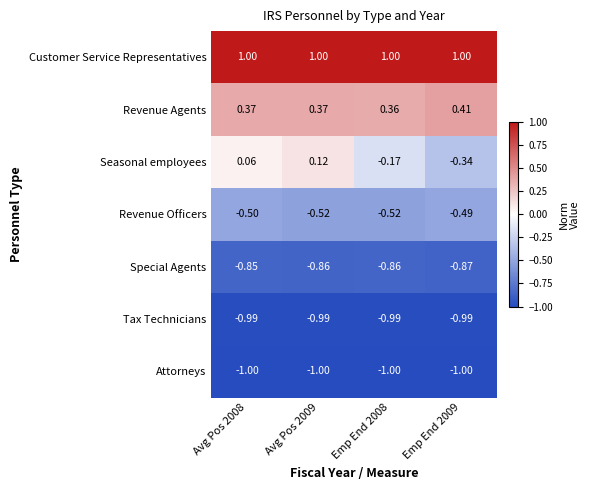

Which series has the widest spread of values?

Seasonal employees